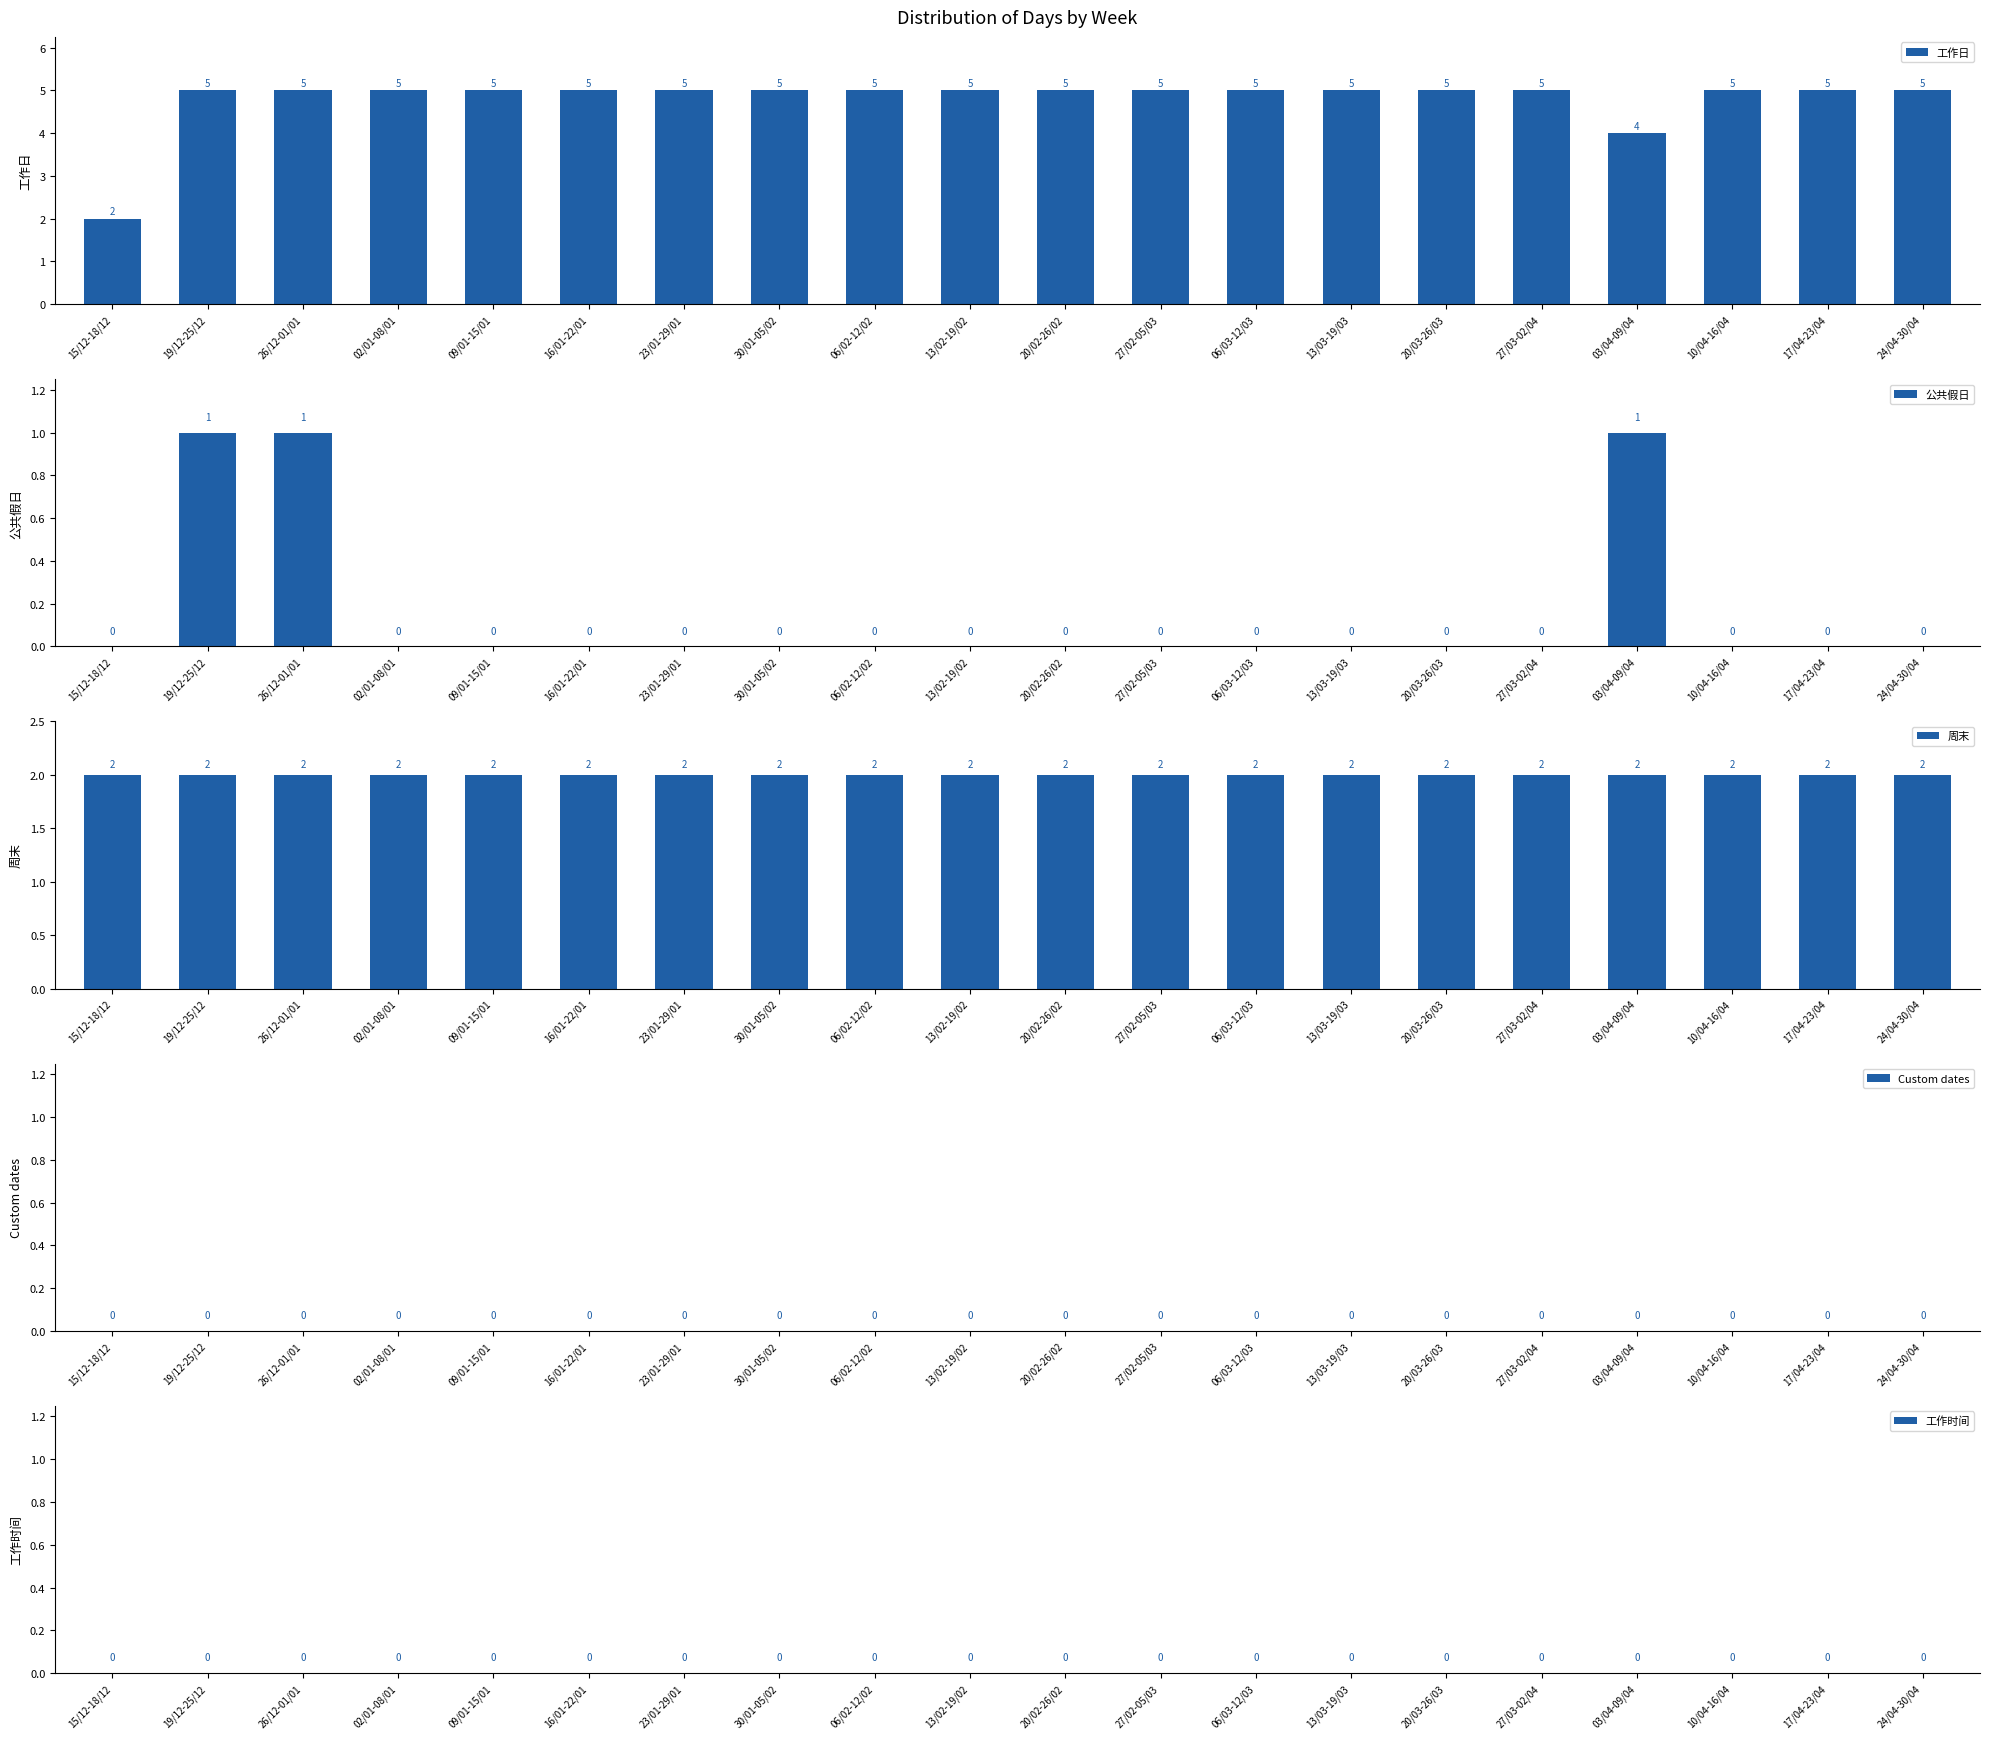

Does the chart contain stacked bars?

No